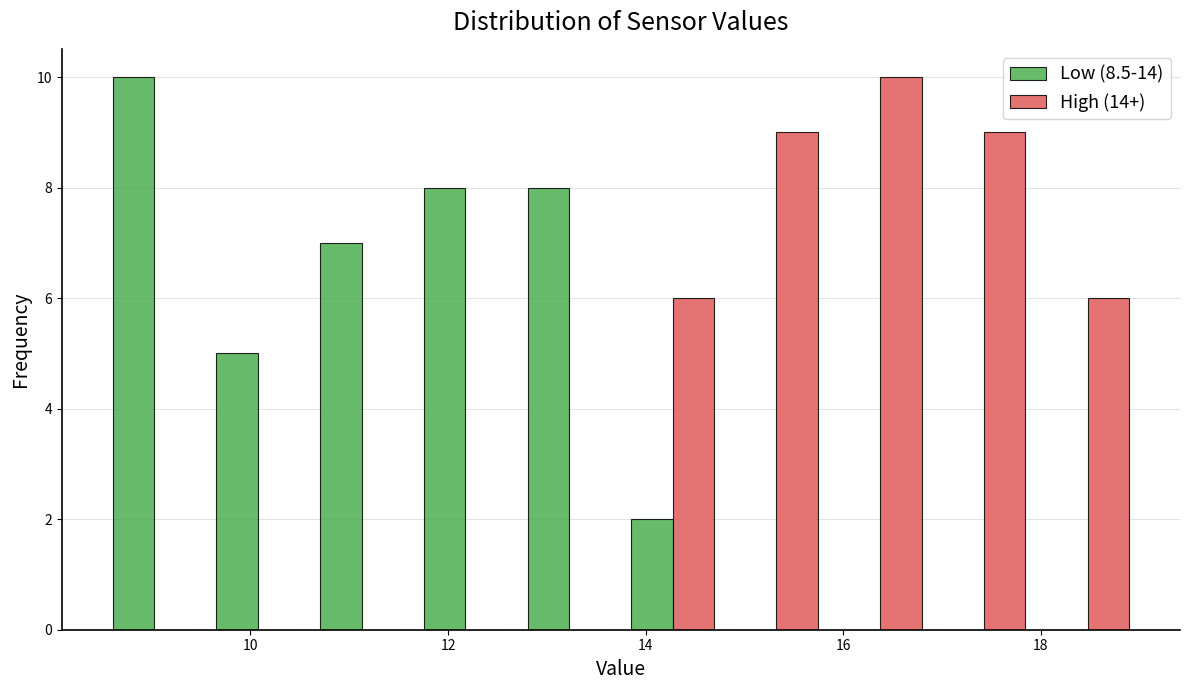

Reading left to right, list every range on the x-axis with the height of the bar of each series over it. Neither the bar edges nor the heights are printed on the chart, so give them approximately, as read against the axes.

8.50 to 9.55: Low (8.5-14)=10	High (14+)=0
9.55 to 10.60: Low (8.5-14)=5	High (14+)=0
10.60 to 11.65: Low (8.5-14)=7	High (14+)=0
11.65 to 12.70: Low (8.5-14)=8	High (14+)=0
12.70 to 13.75: Low (8.5-14)=8	High (14+)=0
13.75 to 14.80: Low (8.5-14)=2	High (14+)=6
14.80 to 15.85: Low (8.5-14)=0	High (14+)=9
15.85 to 16.90: Low (8.5-14)=0	High (14+)=10
16.90 to 17.95: Low (8.5-14)=0	High (14+)=9
17.95 to 19.00: Low (8.5-14)=0	High (14+)=6